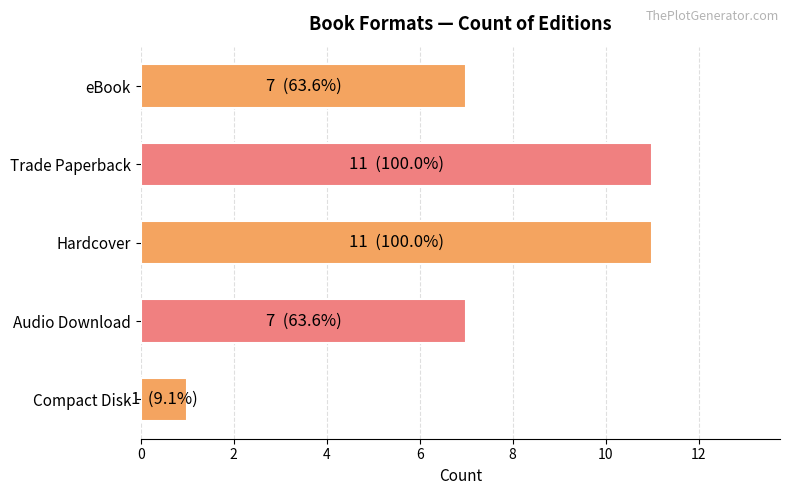

Count the values in the range 7 to 11.

4